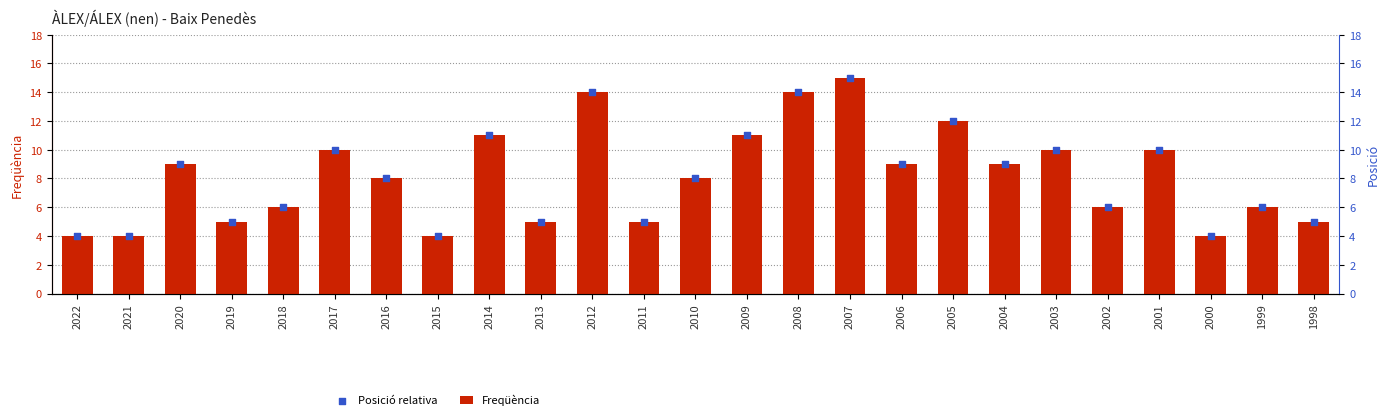

What is the total value across all series at 2018?

12